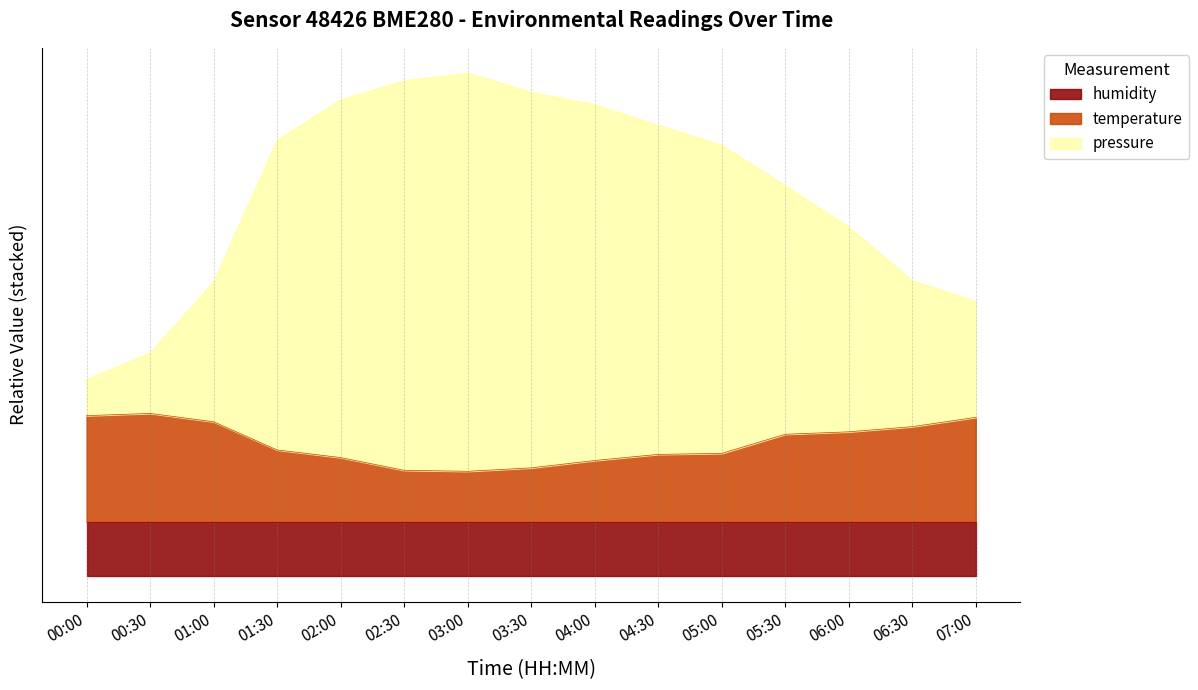

Does the chart display data point markers on the line(s)?

No